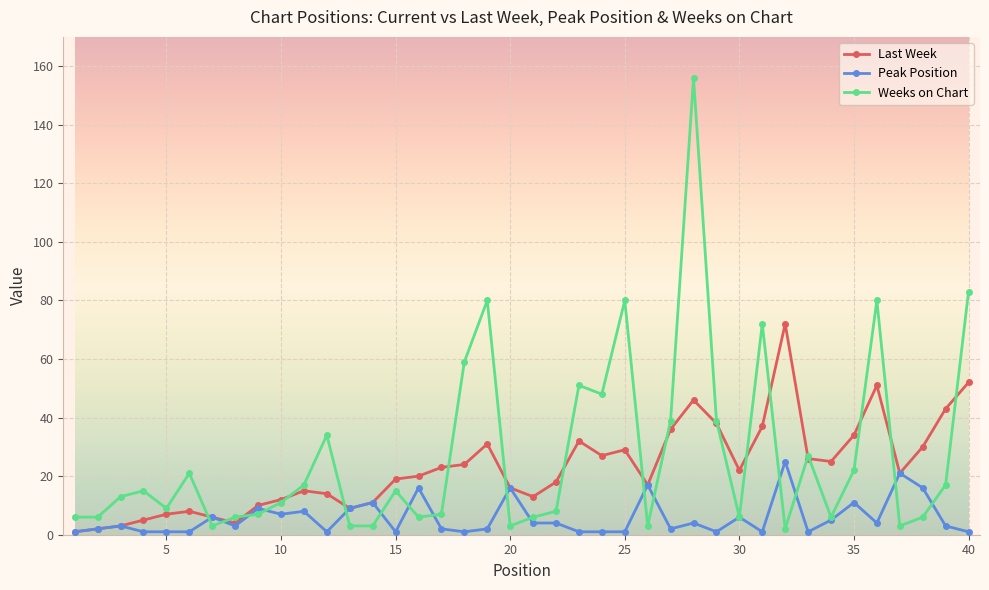

At how many categories does at least one series exceed 54?

8